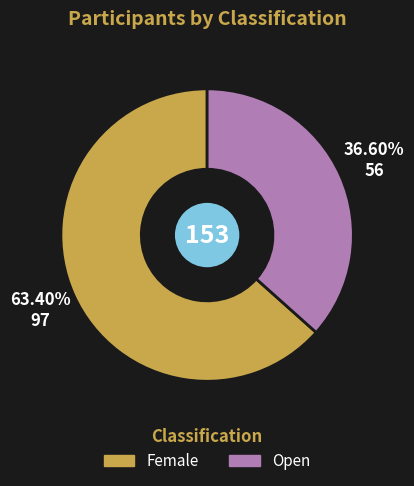

Is there any slice that represents more than half of the pie?

Yes